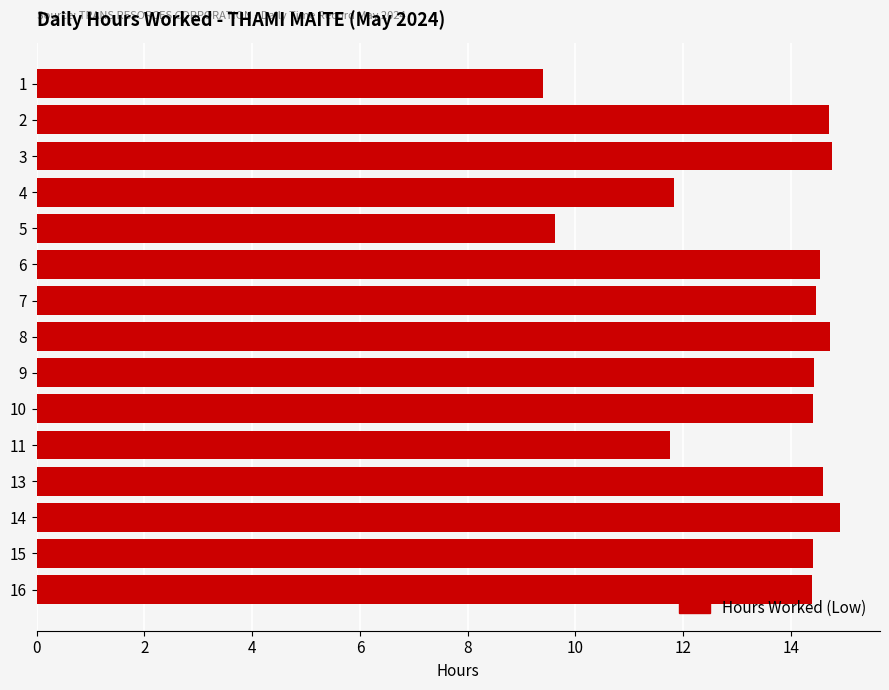

True or false: the data shows 14.4 at 9.

True